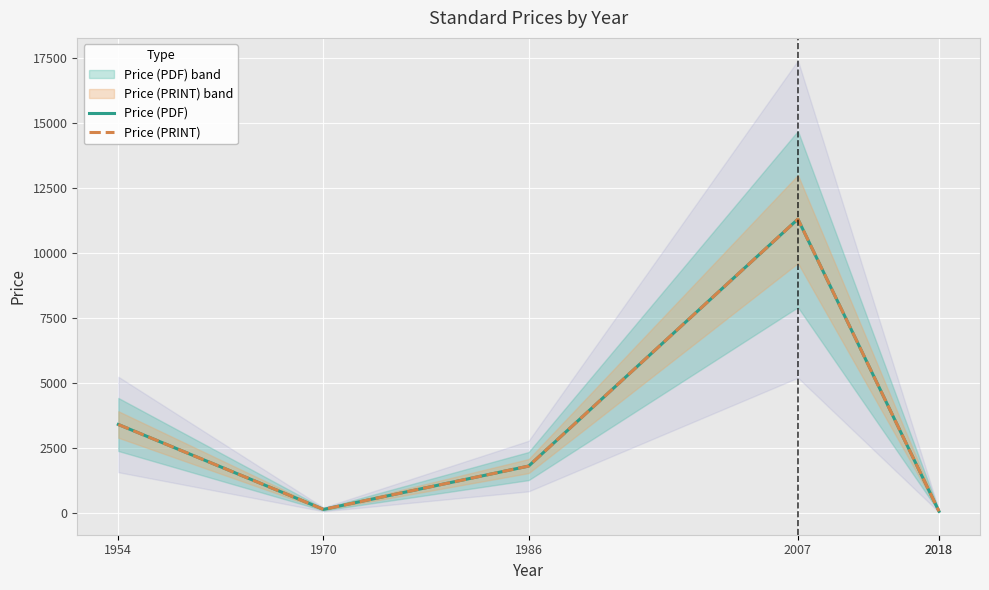

What is the minimum value for Price (PRINT)?

61